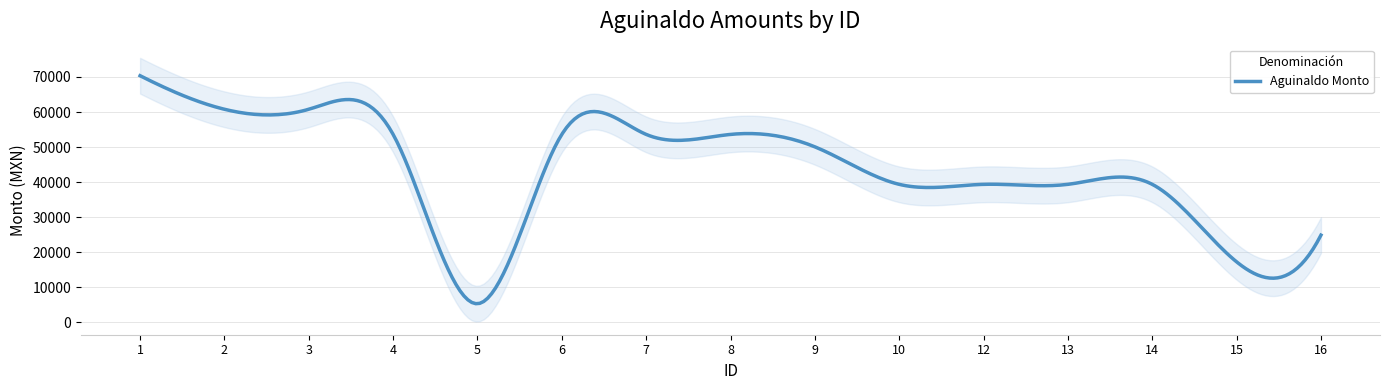

At which label is the value closest to 37830?

10